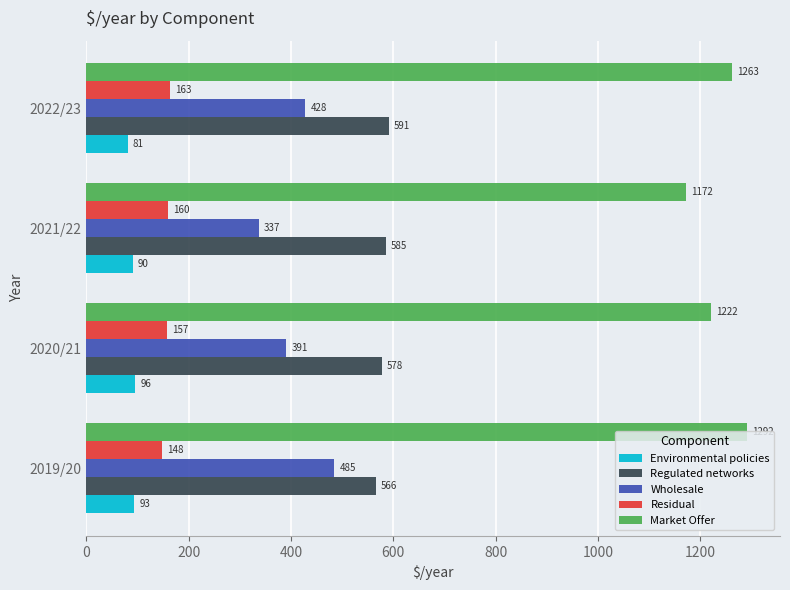

True or false: Market Offer has a value of 1262.8 at 2022/23.

True